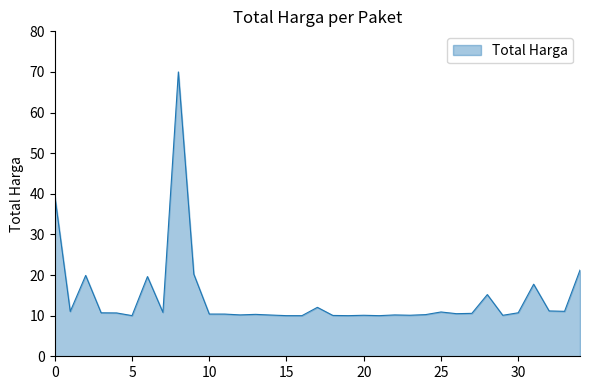

What is the maximum value shown in the chart?

70.0